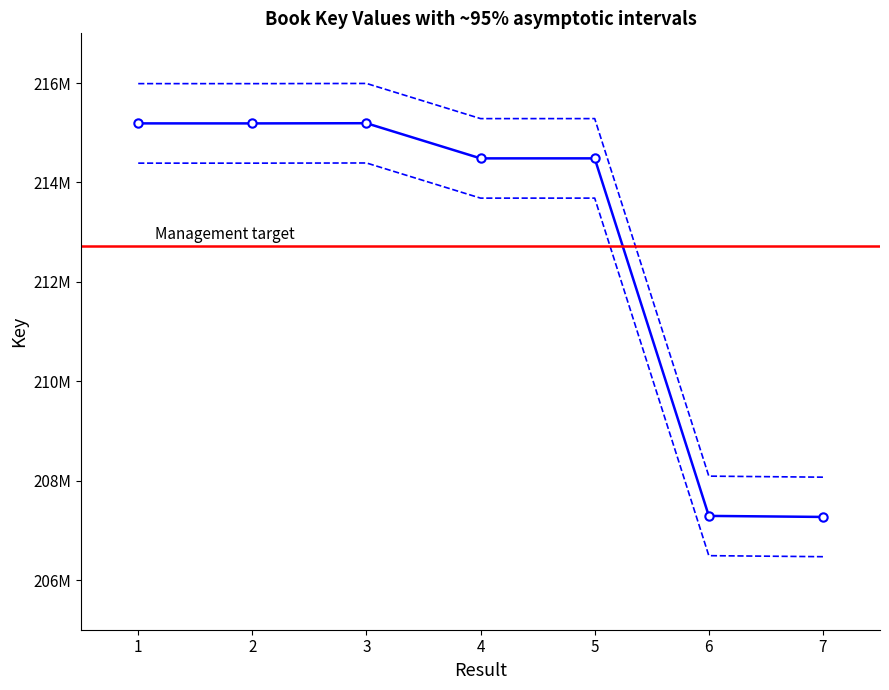

How many points are lower than both their immediate neighbors (excluding endpoints)?

2